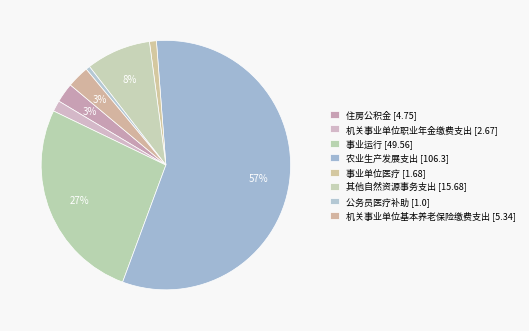

What is the majority slice?

农业生产发展支出